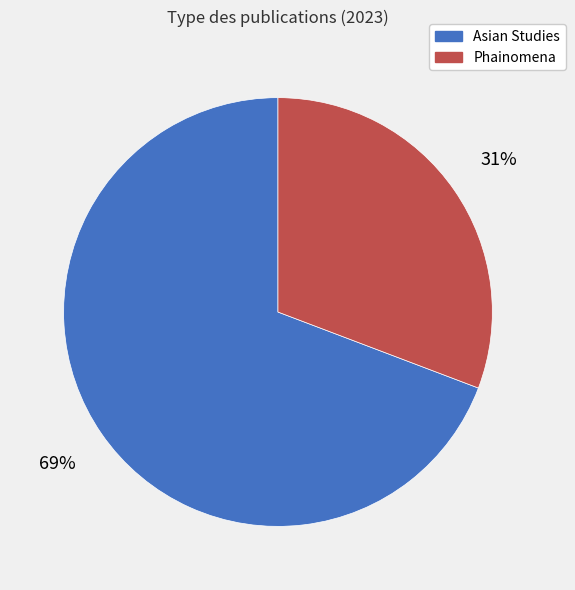

To the nearest percent, what is the combined percentage of Phainomena and Asian Studies?

100%